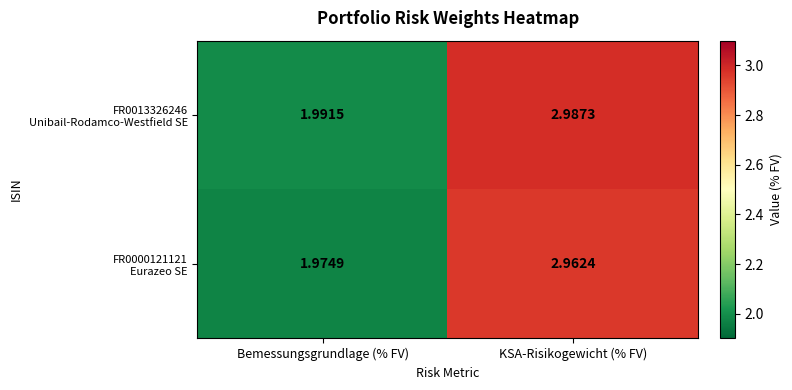

At which category does the chart reach its peak across all series?

KSA-Risikogewicht (% FV)